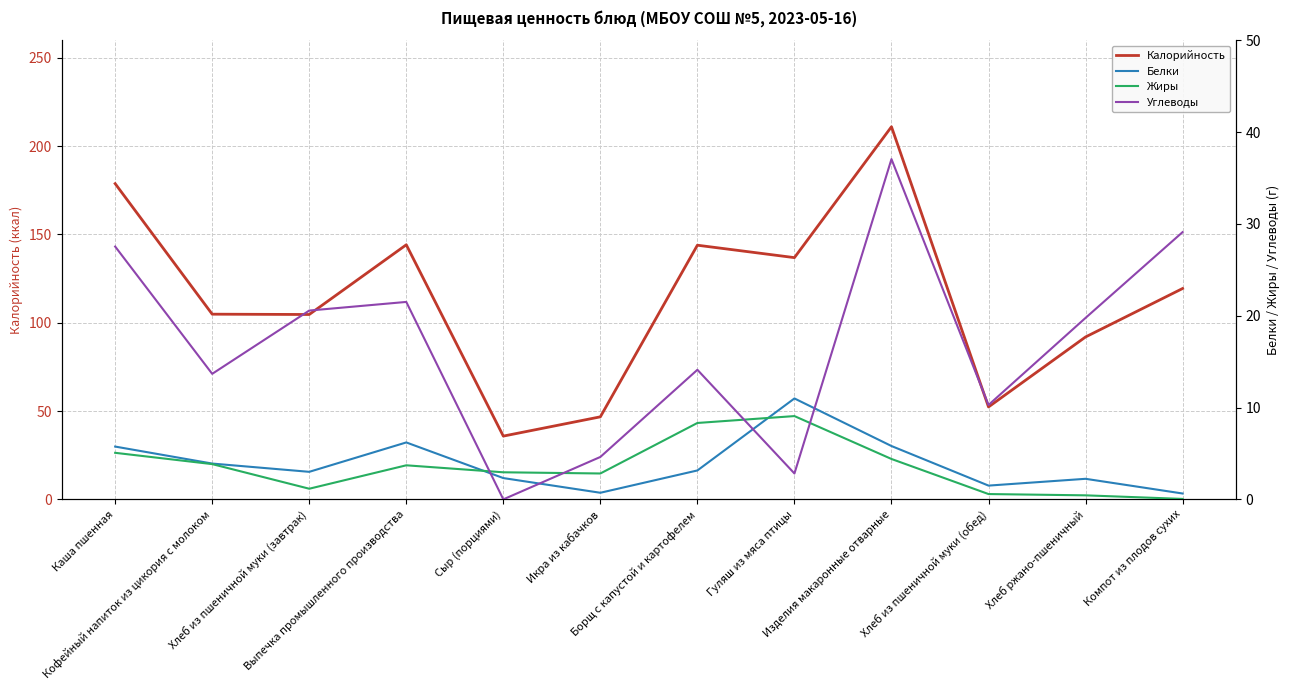

Which category has the lowest value in the Белки series?

Компот из плодов сухих